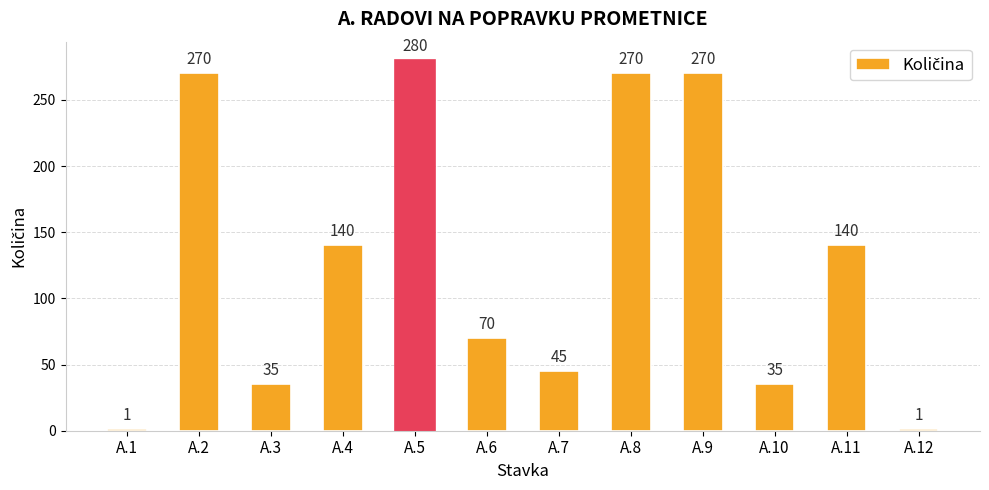

Read the value at A.10, to the nearest 10.

40